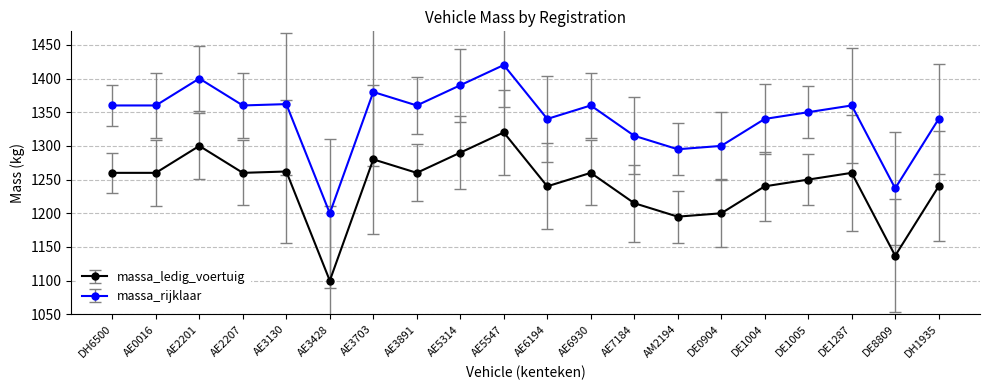

Rank the series by their average value, from highest to lowest.

massa_rijklaar, massa_ledig_voertuig